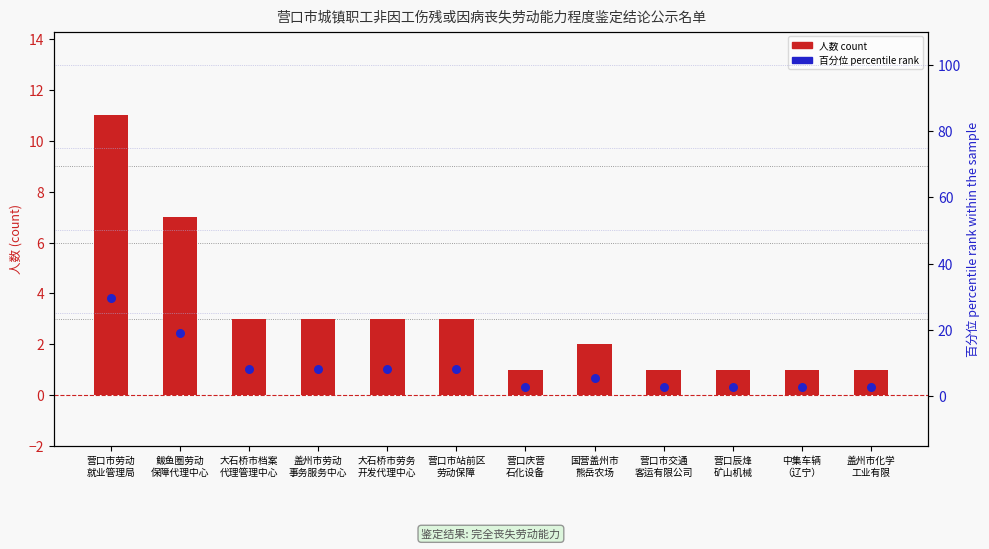

Is the value of 人数 count at 中集车辆
（辽宁） greater than the value of 百分位 percentile rank at 营口市站前区
劳动保障?

No